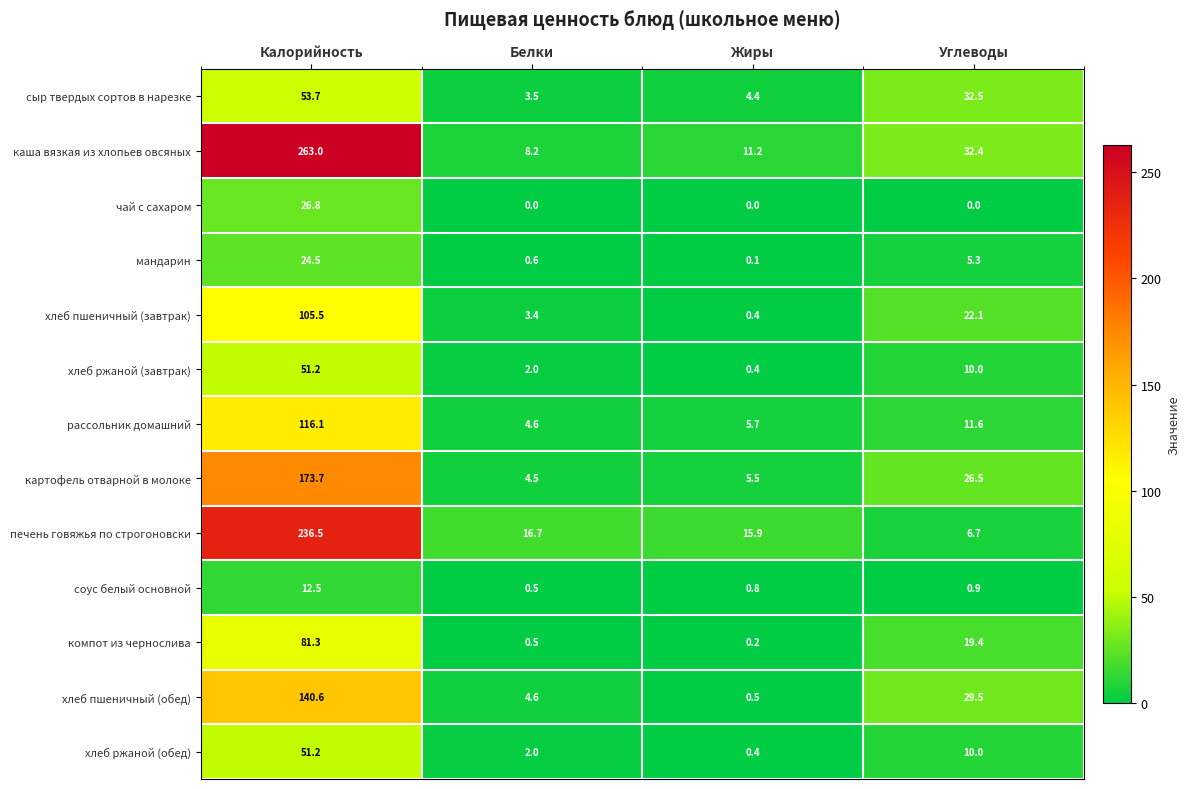

True or false: хлеб ржаной (завтрак) has a value of 0.4 at Жиры.

True